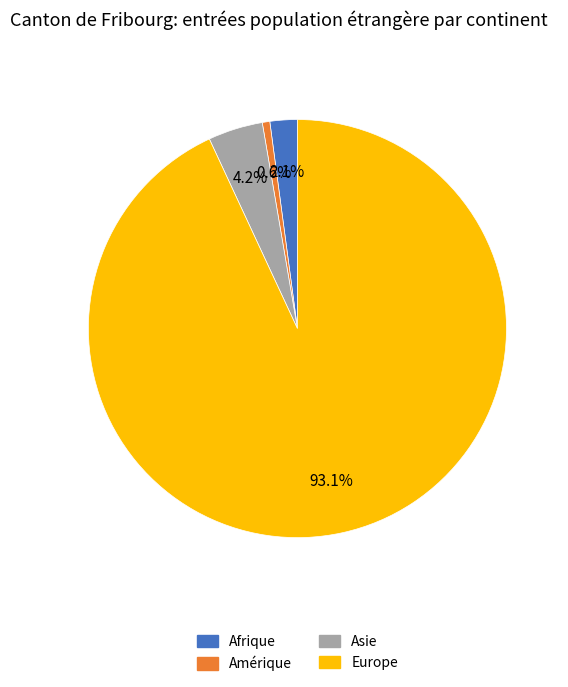

What percentage is NOT represented by Asie?

95.8%